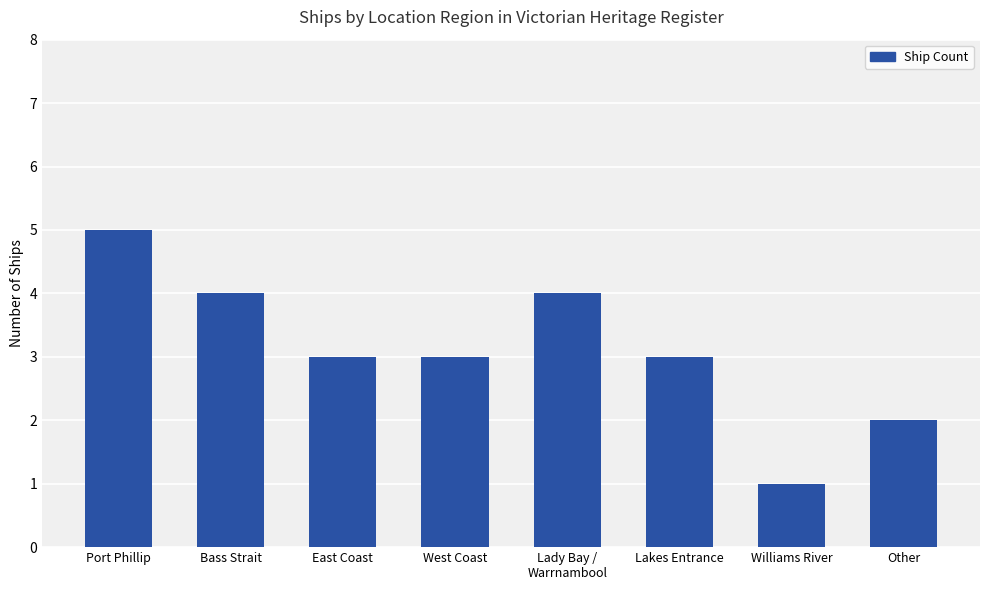

What is the difference between the second highest and second lowest values?

2